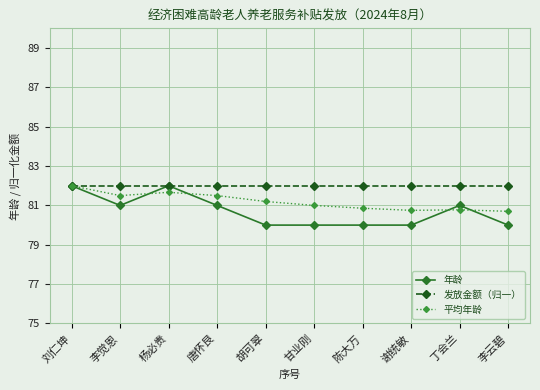

Which series has the largest total across all categories?

发放金额（归一）